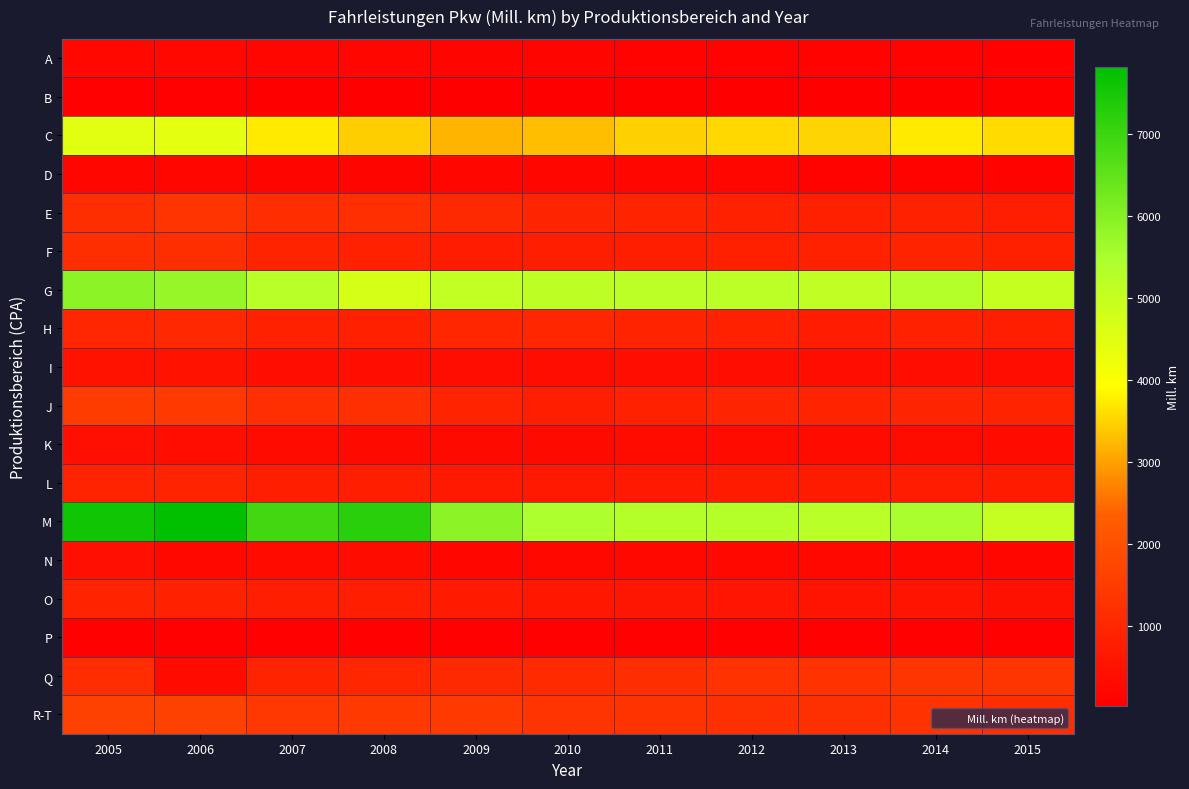

At how many categories does at least one series exceed 1903?

11